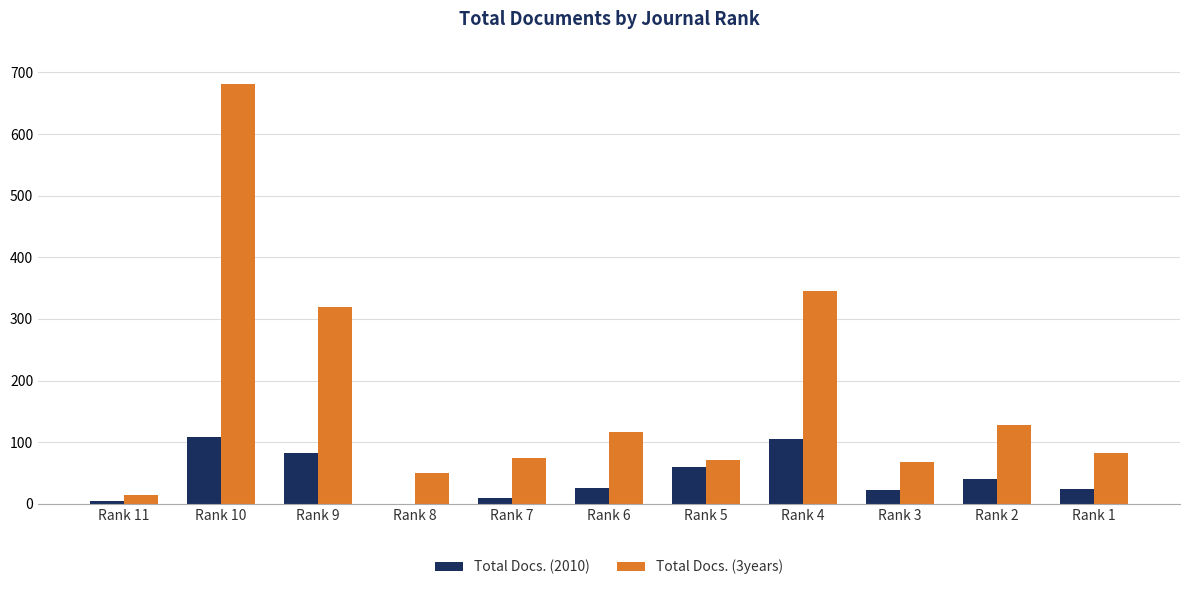

Does the chart contain stacked bars?

No